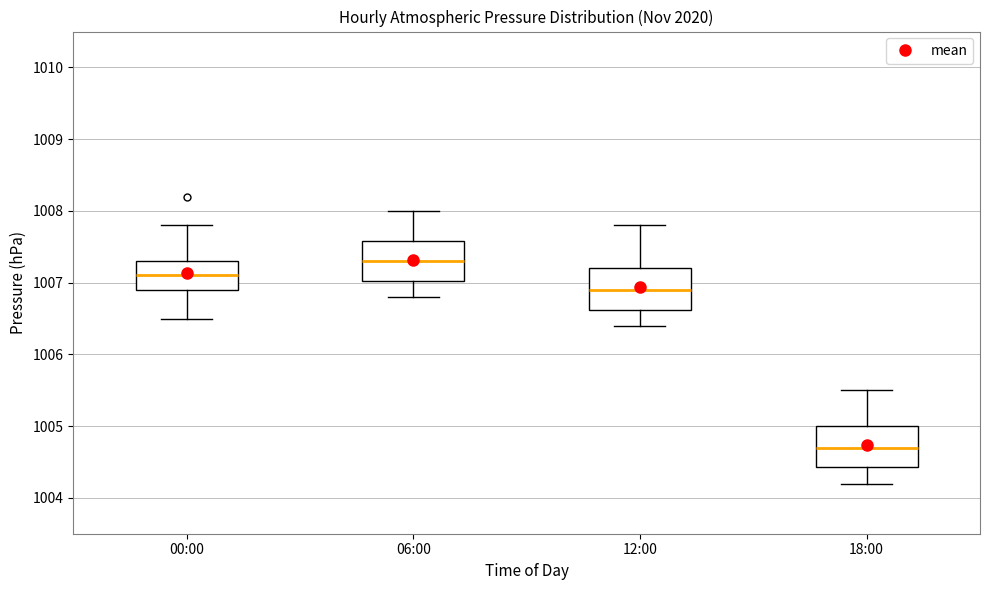

Which box has the lowest median line?

18:00